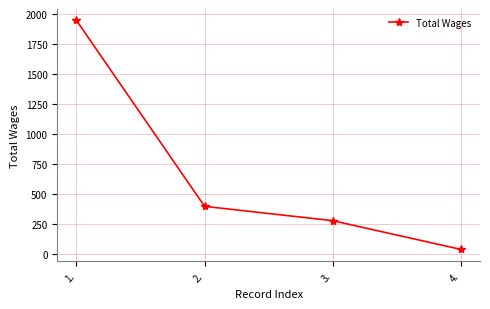

At which label is the value closest to 992?

2.